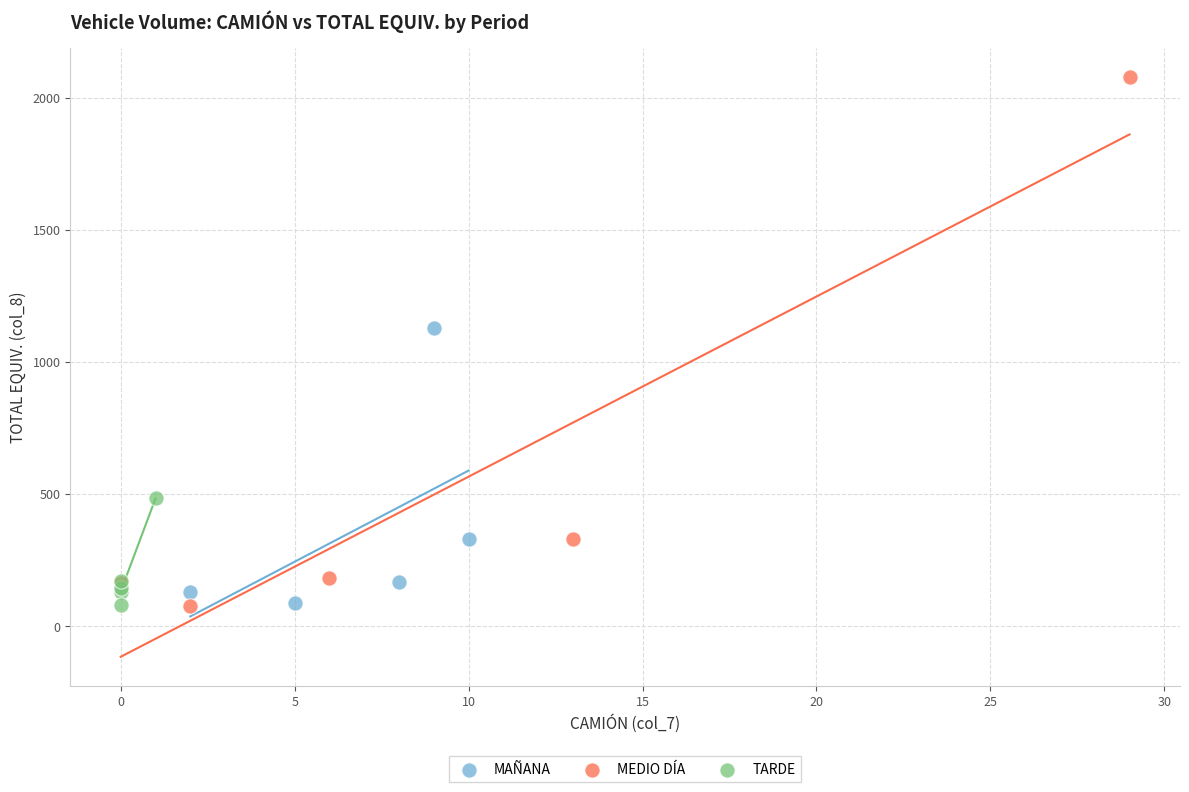

Which series reaches the maximum Y coordinate?

MEDIO DÍA